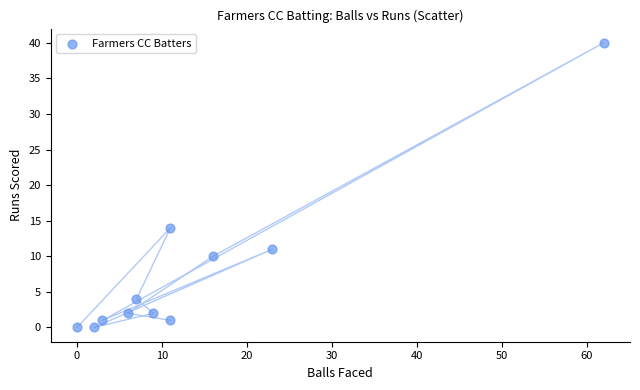

What Y value in the scatter plot is closest to 20?

14